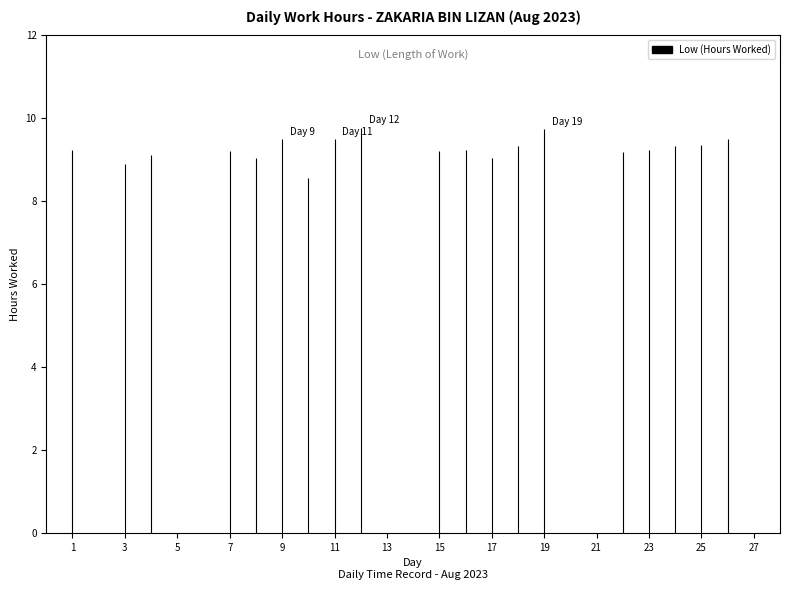

Count the number of values greater than 9.

17